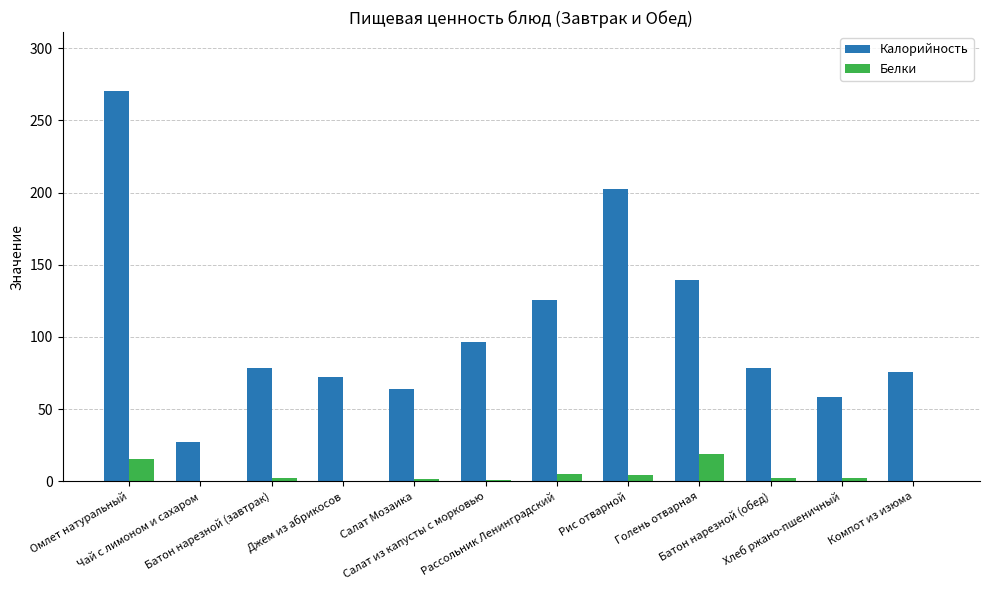

What is the sum of all Калорийность values?

1289.3